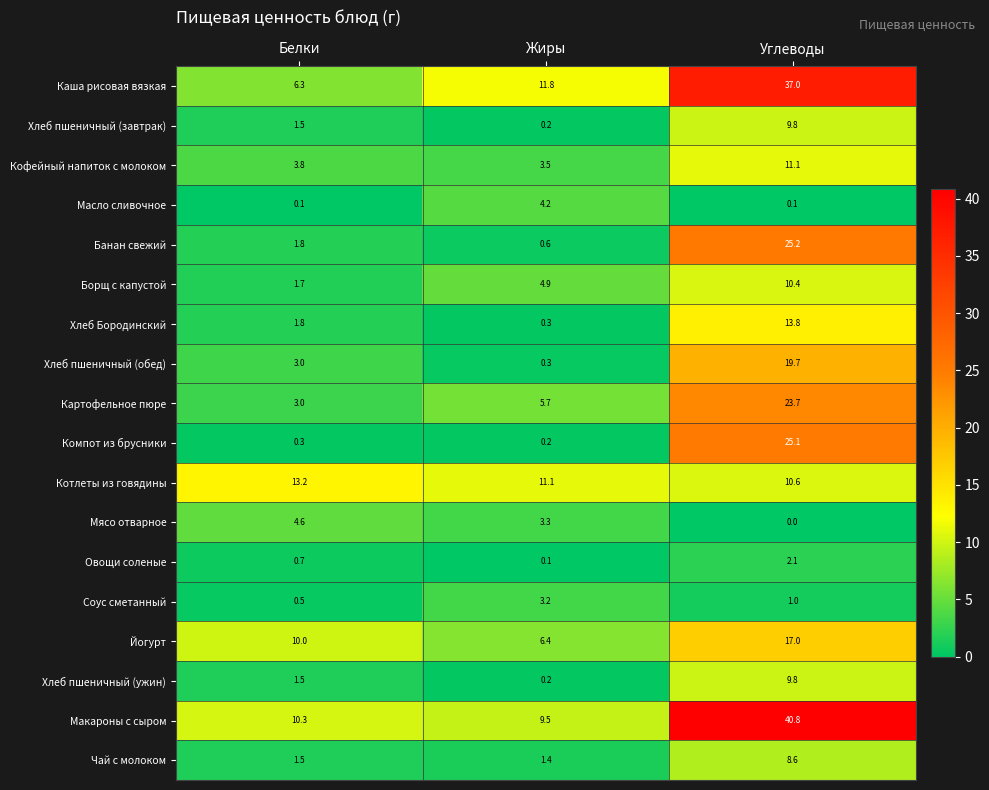

What is the average value of the Хлеб пшеничный (обед) series?

7.7